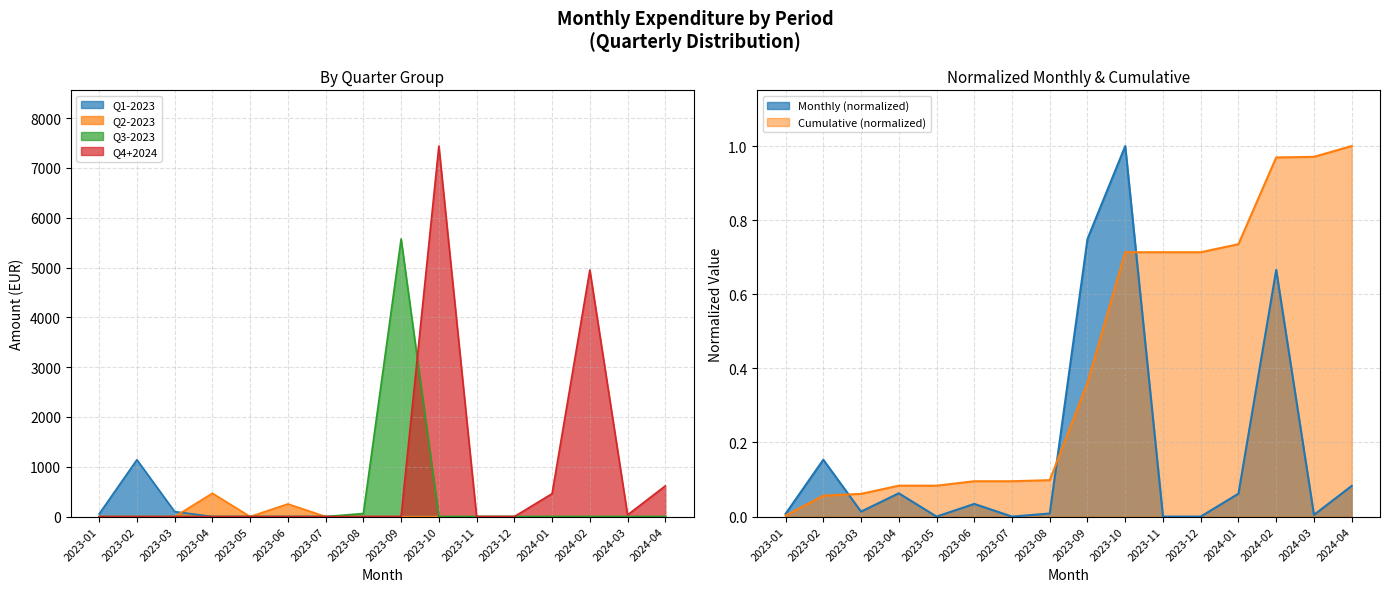

What is the difference between the maximum and minimum values?

1.0